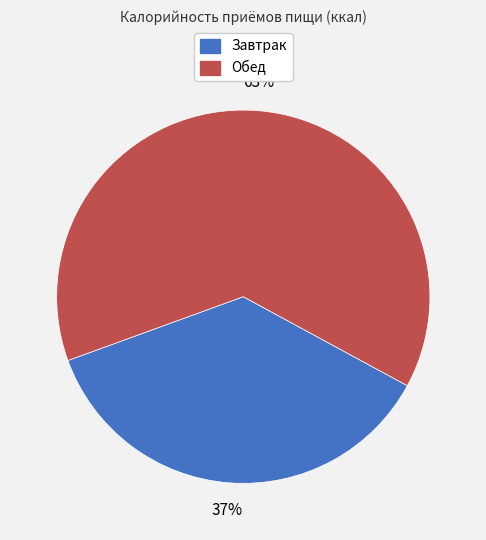

To the nearest percent, what is the average slice percentage?

50%